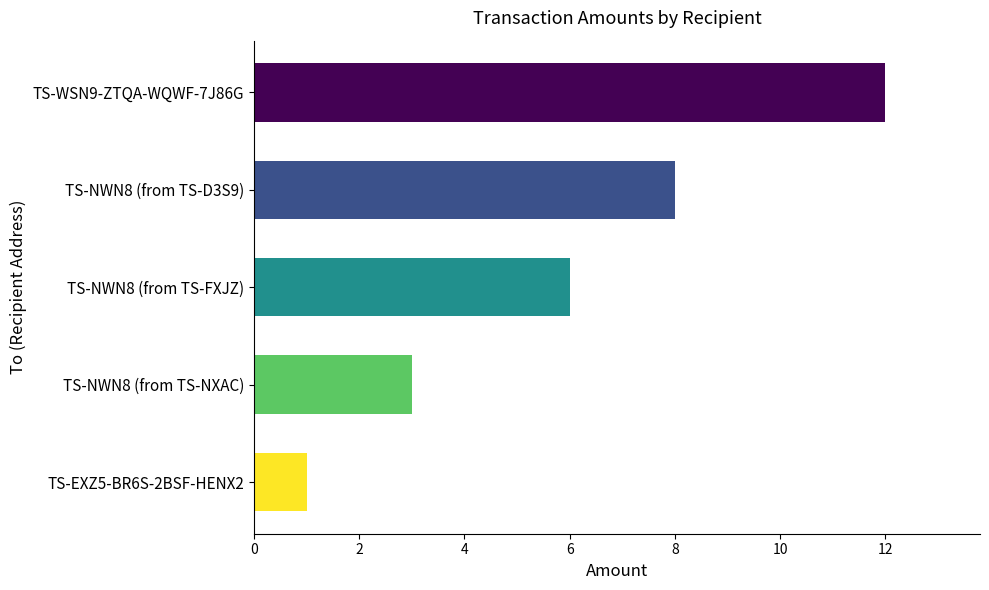

Reading bottom to top, extract all data points from this chart.

1	3	6	8	12